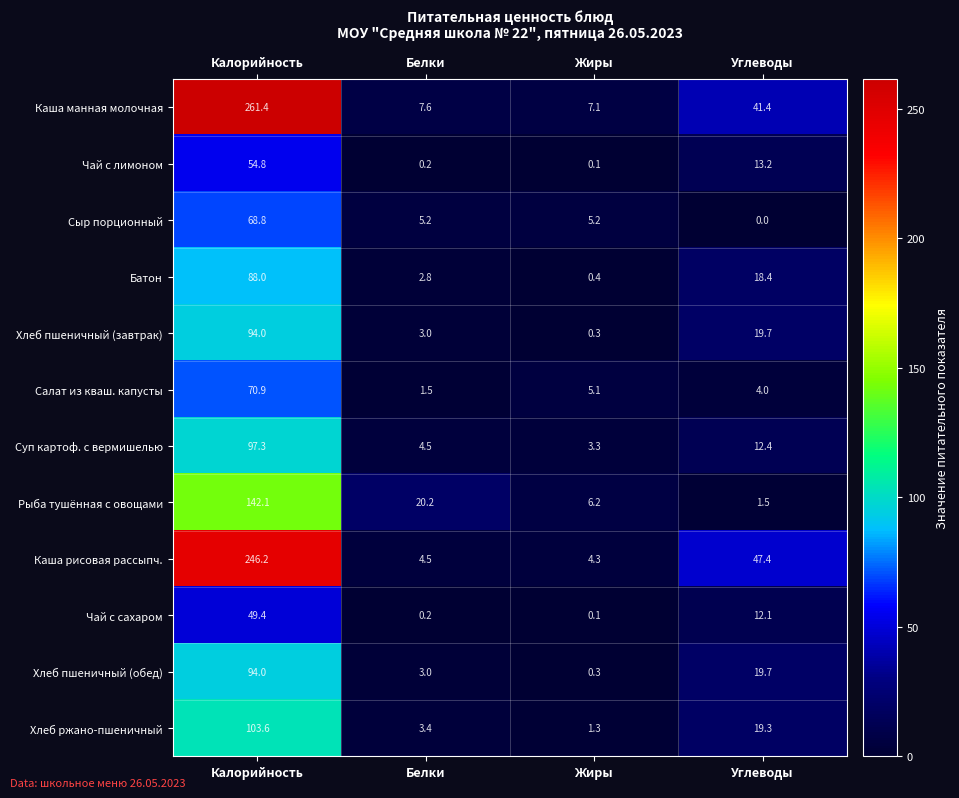

What is the spread (max minus min) of values at Калорийность?

212.0